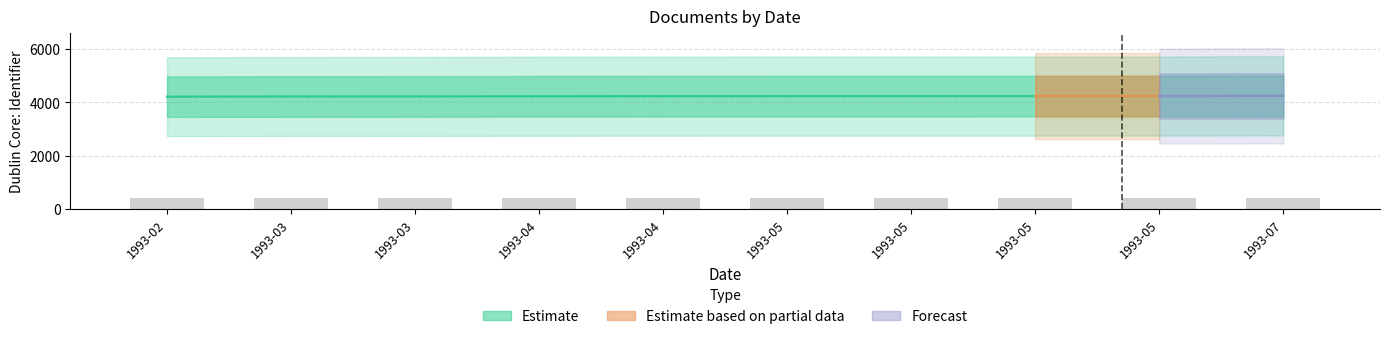

What is the difference between the second highest and minimum values?

23